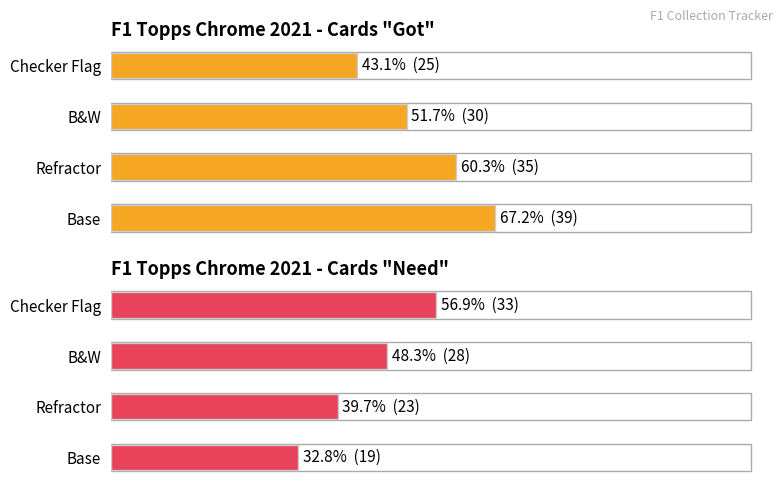

What is the difference between the highest and lowest values at Checker Flag?

8